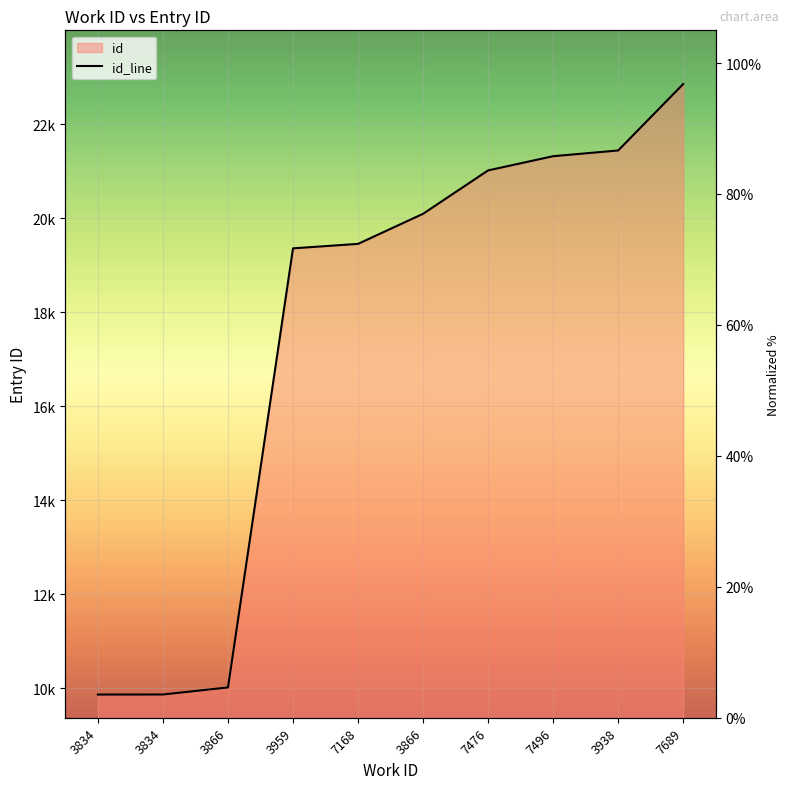

True or false: there are more than 1 points higher than both neighbors.

False